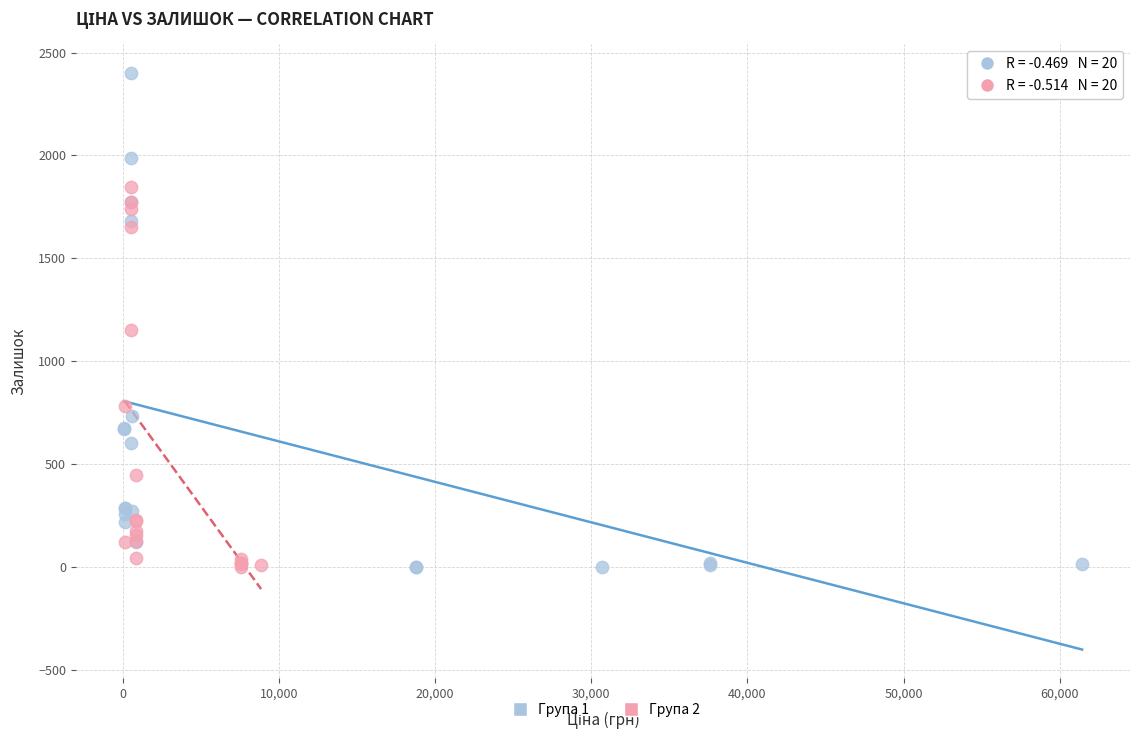

Which series reaches the maximum Y coordinate?

Група 1